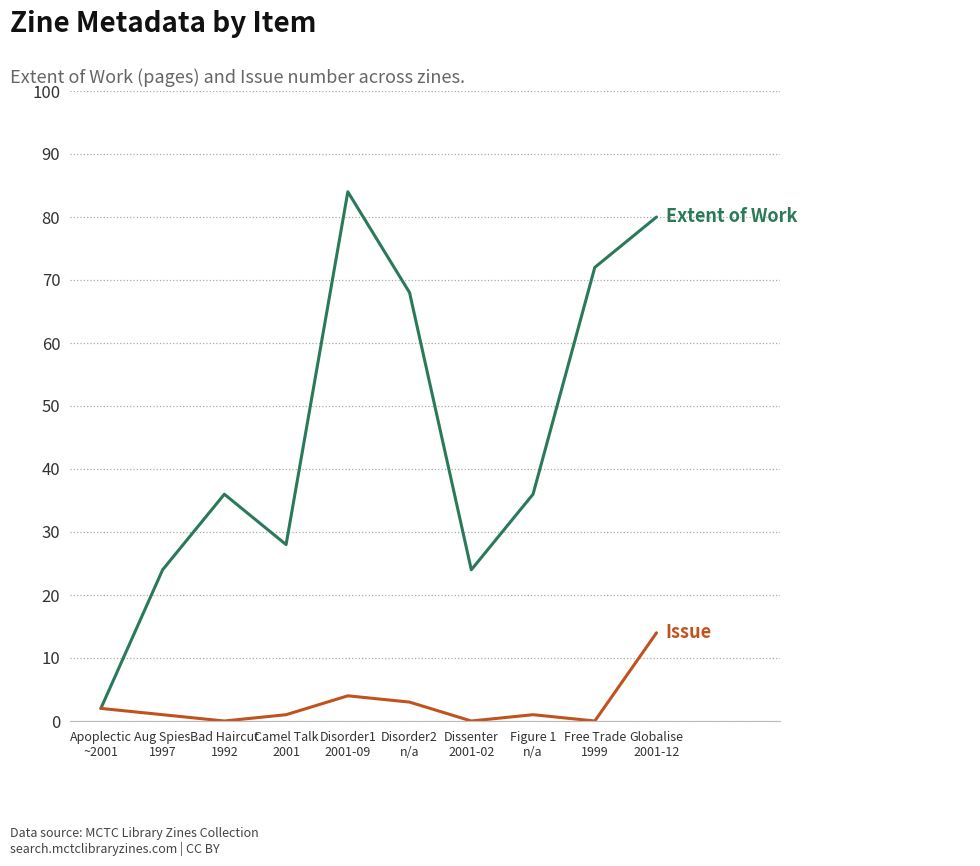

What is the greatest value displayed?

84